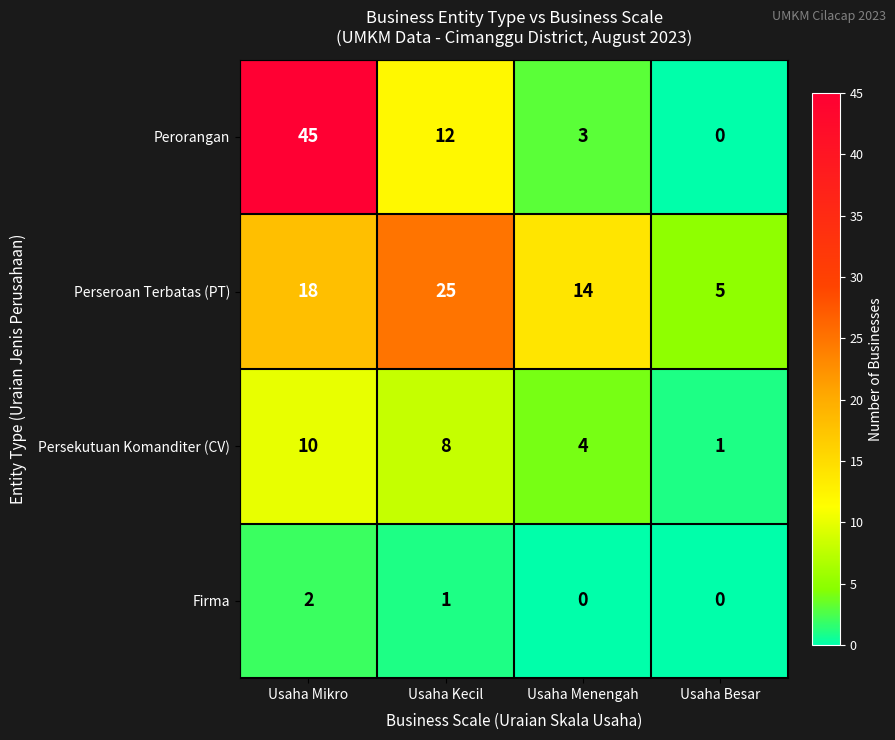

At how many categories does at least one series exceed 3?

4